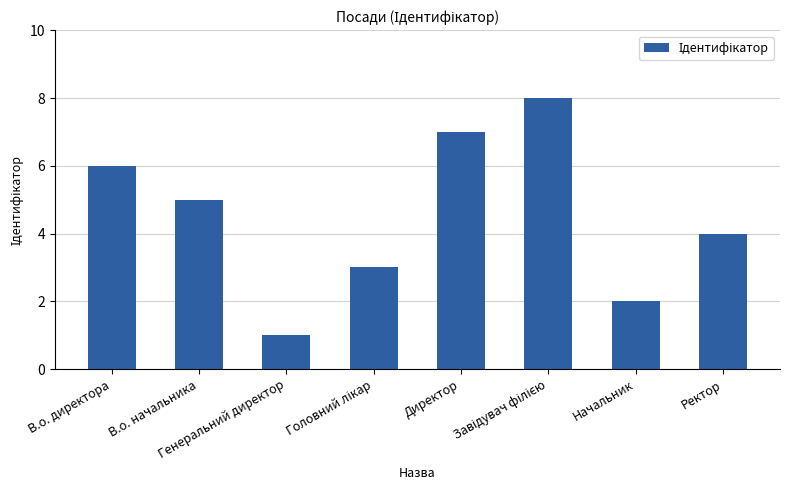

What position from the left is Ректор?

8